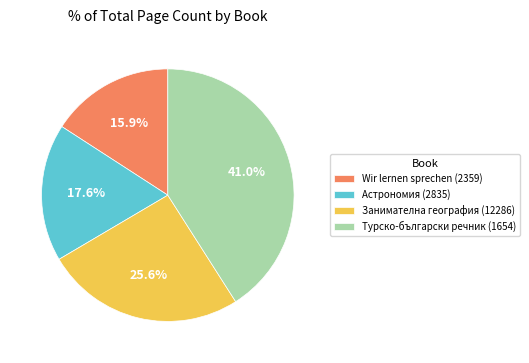

Does Турско-български речник (1654) represent more than half of the total?

No